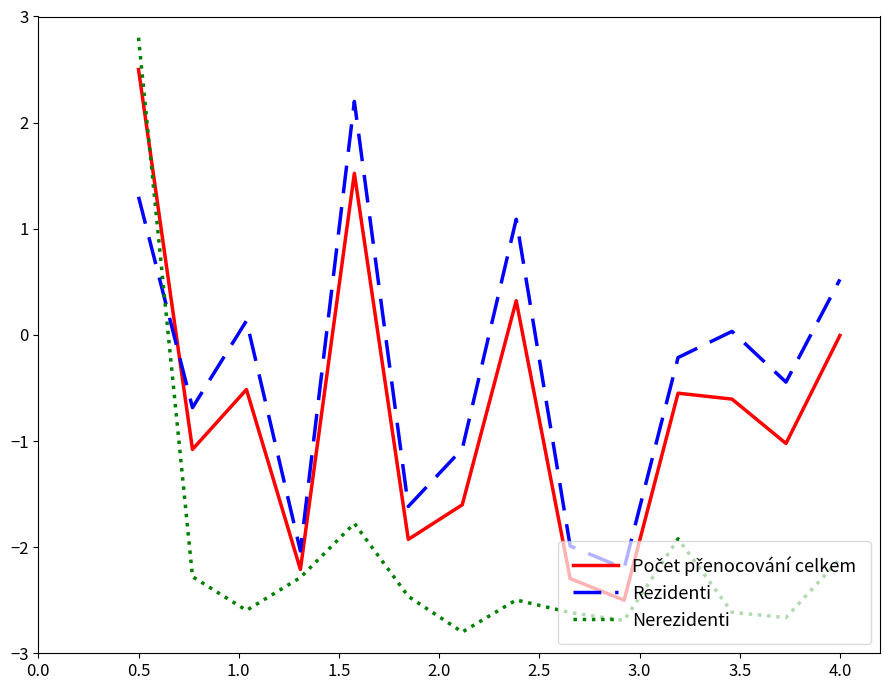

Which series has the largest range (max minus min)?

Nerezidenti